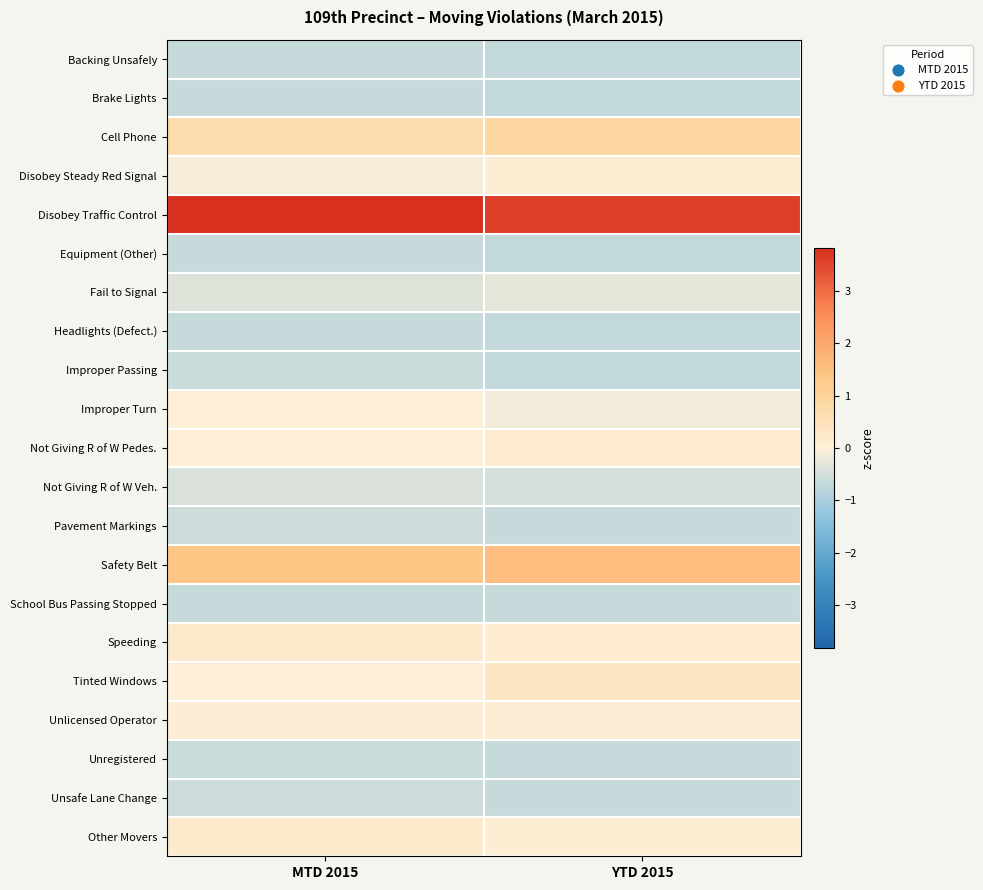

At which category is the sum across all series the highest?

MTD 2015